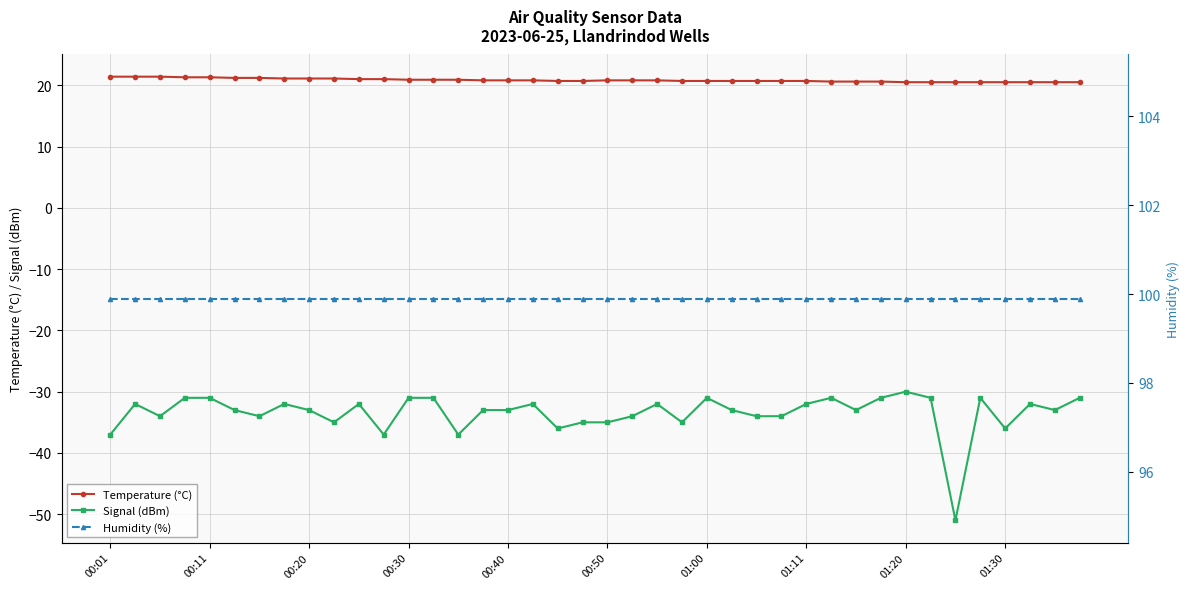

Is it true that Temperature (°C) equals 30.8 at 01:20?

False